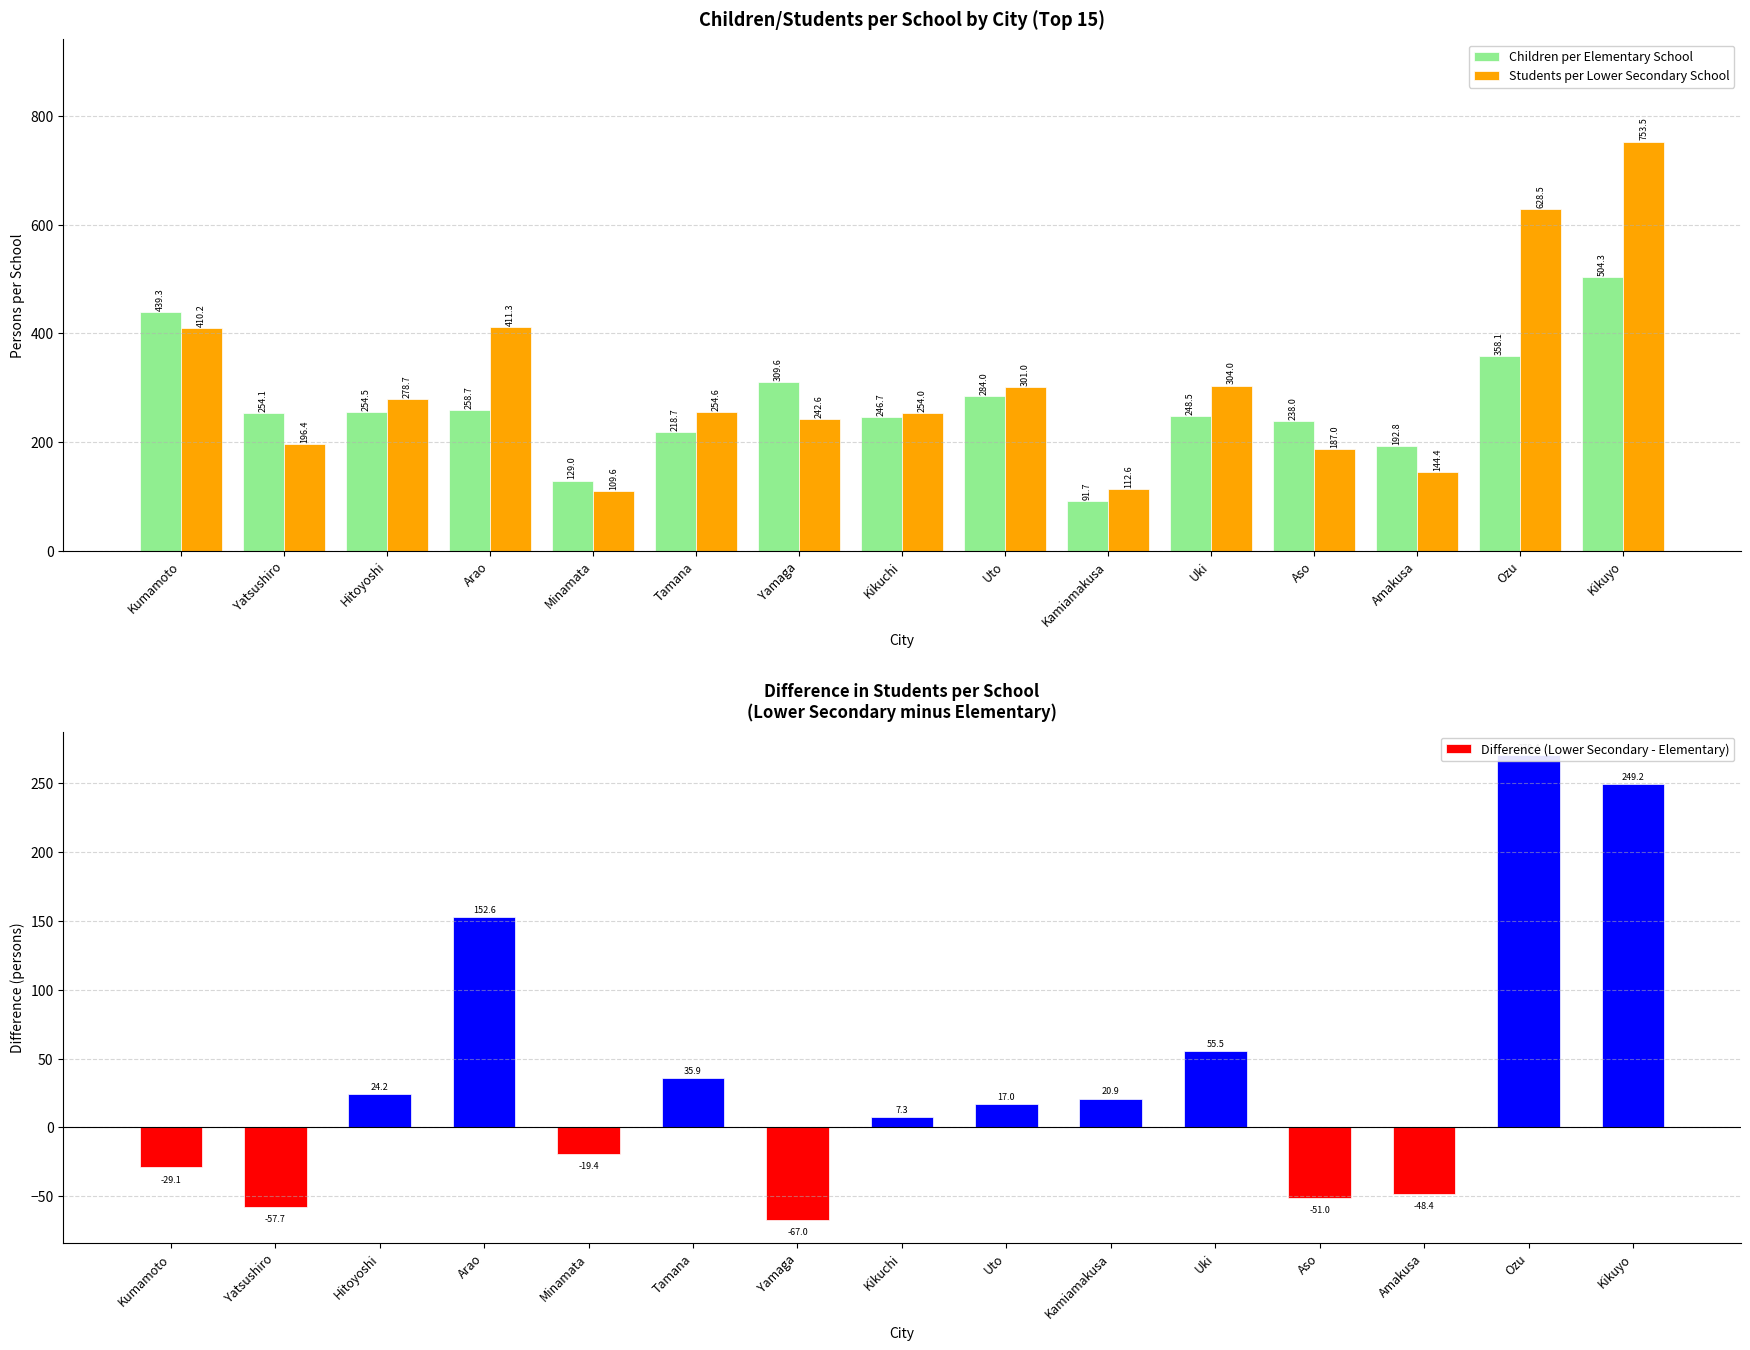

At how many categories does at least one series exceed 715?

1